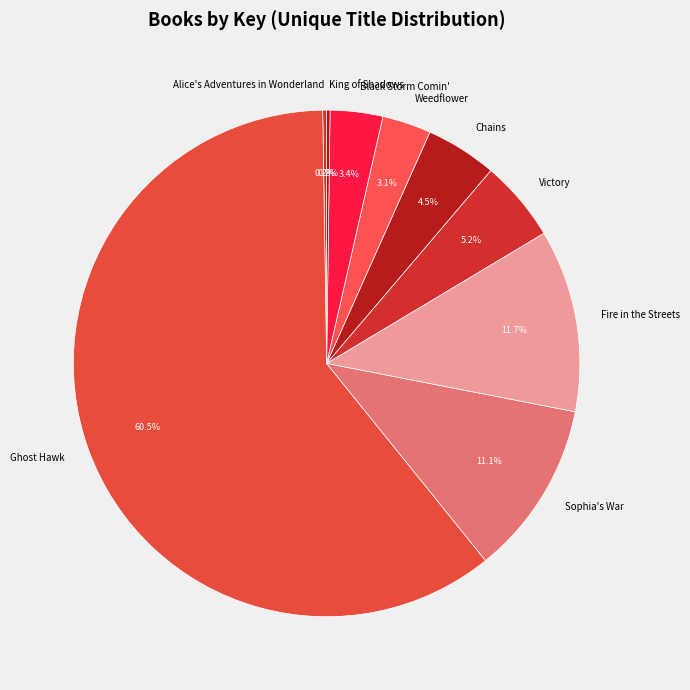

Which category has the biggest portion of the pie?

Ghost Hawk